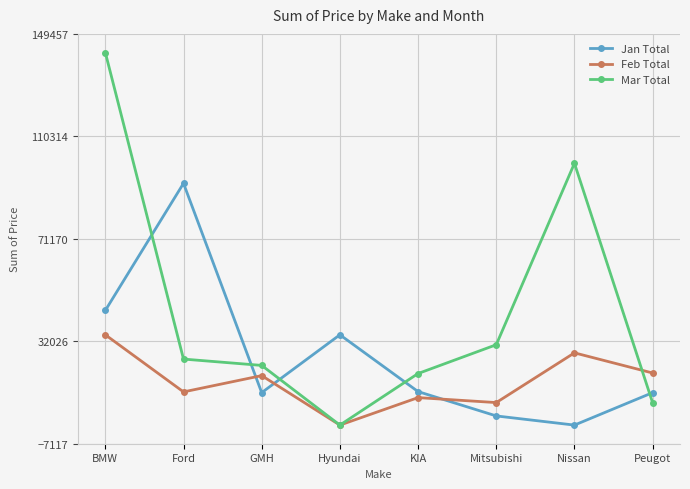

Between BMW and Hyundai, which series saw the biggest shift?

Mar Total